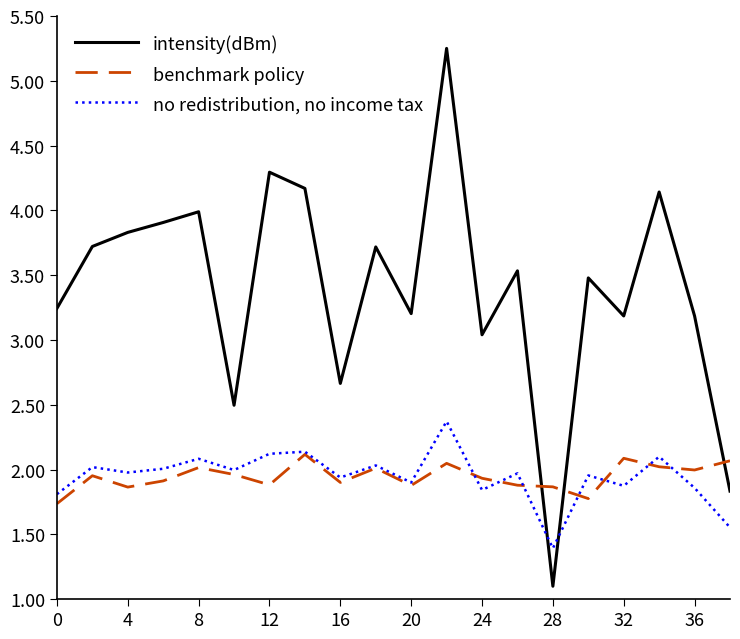

How many times do intensity(dBm) and no redistribution, no income tax cross each other?

2